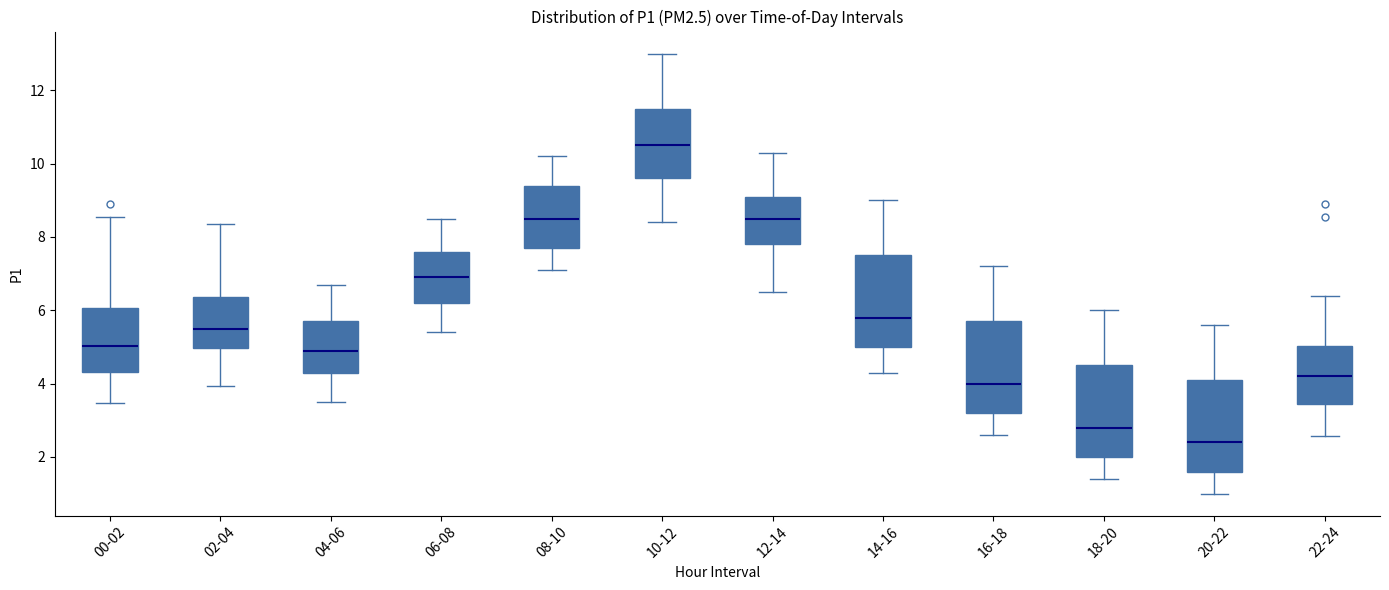

Where is the upper edge of the box for 04-06 on the y-axis? The values are not printed on the chart, so give them approximately, as read against the axis.

5.8